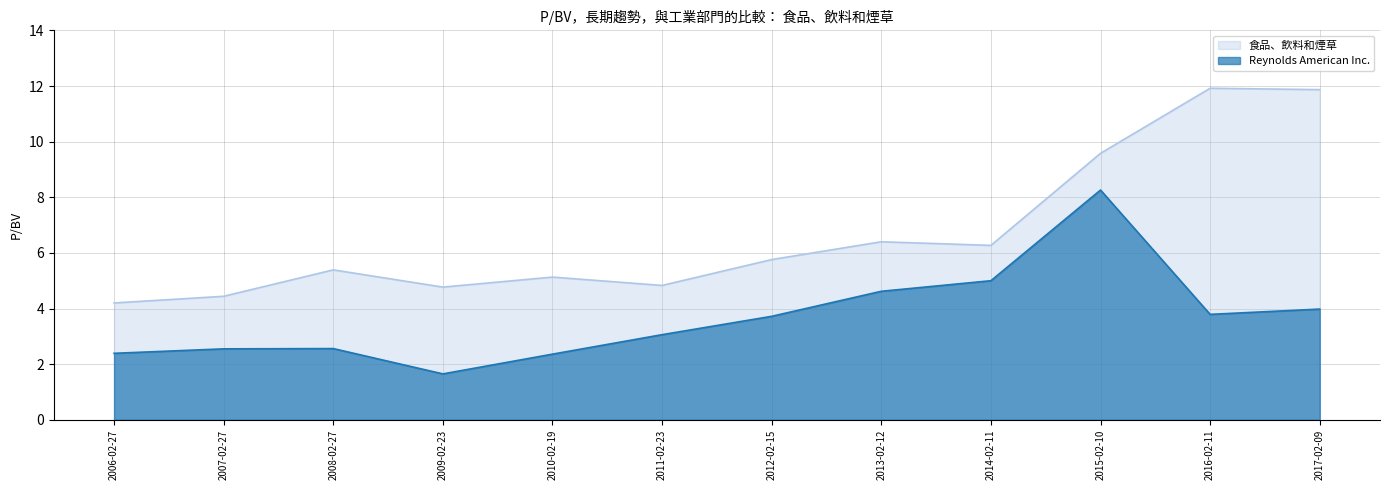

How many interior local peaks does the 食品、飲料和煙草 series have?

4